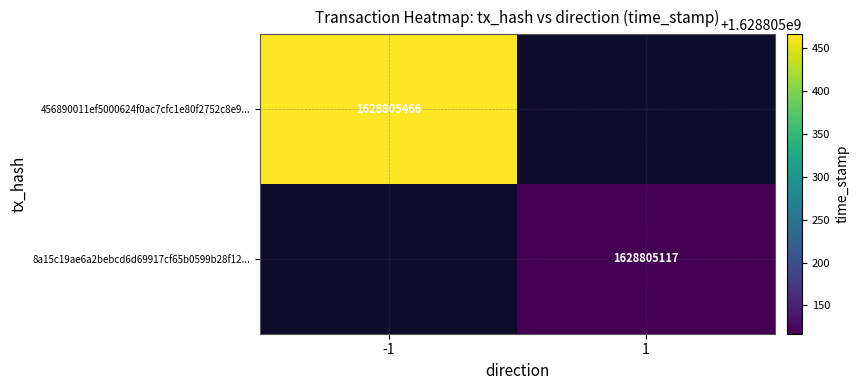

Rank the series by their average value, from highest to lowest.

456890011ef5000624f0ac7cfc1e80f2752c8e9, 8a15c19ae6a2bebcd6d69917cf65b0599b28f12